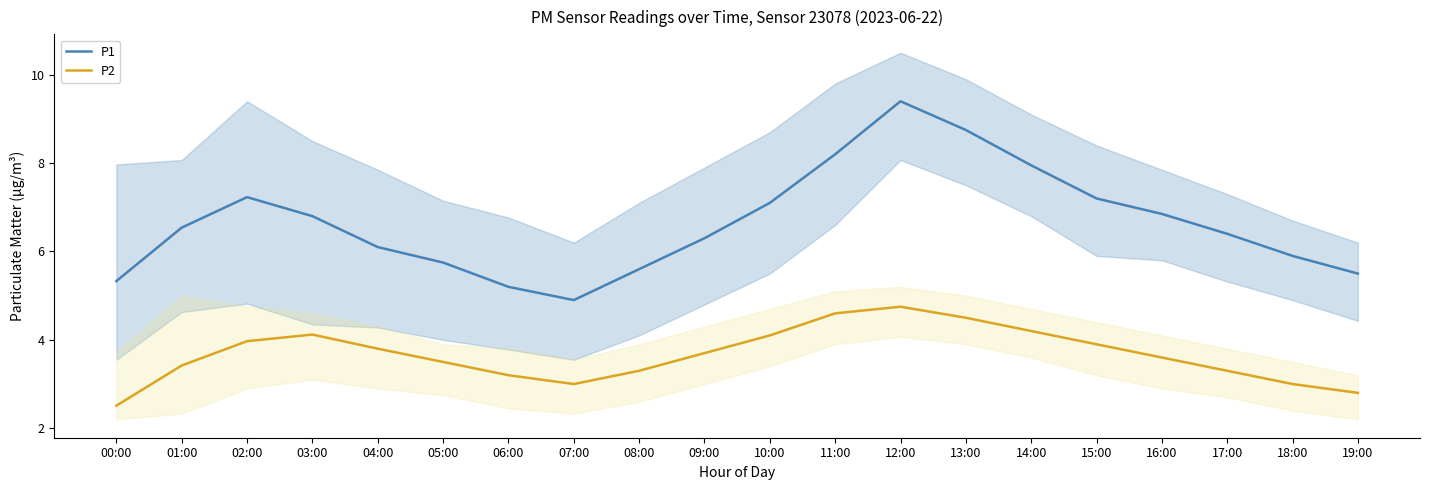

Between 13:00 and 18:00, which series saw the biggest shift?

P1